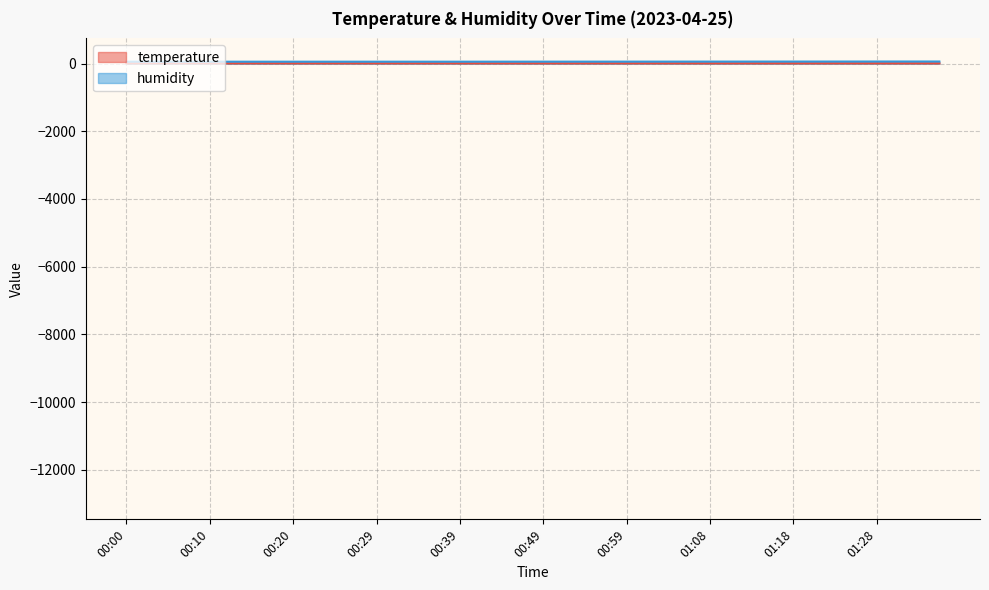

True or false: humidity and temperature intersect in this chart.

False